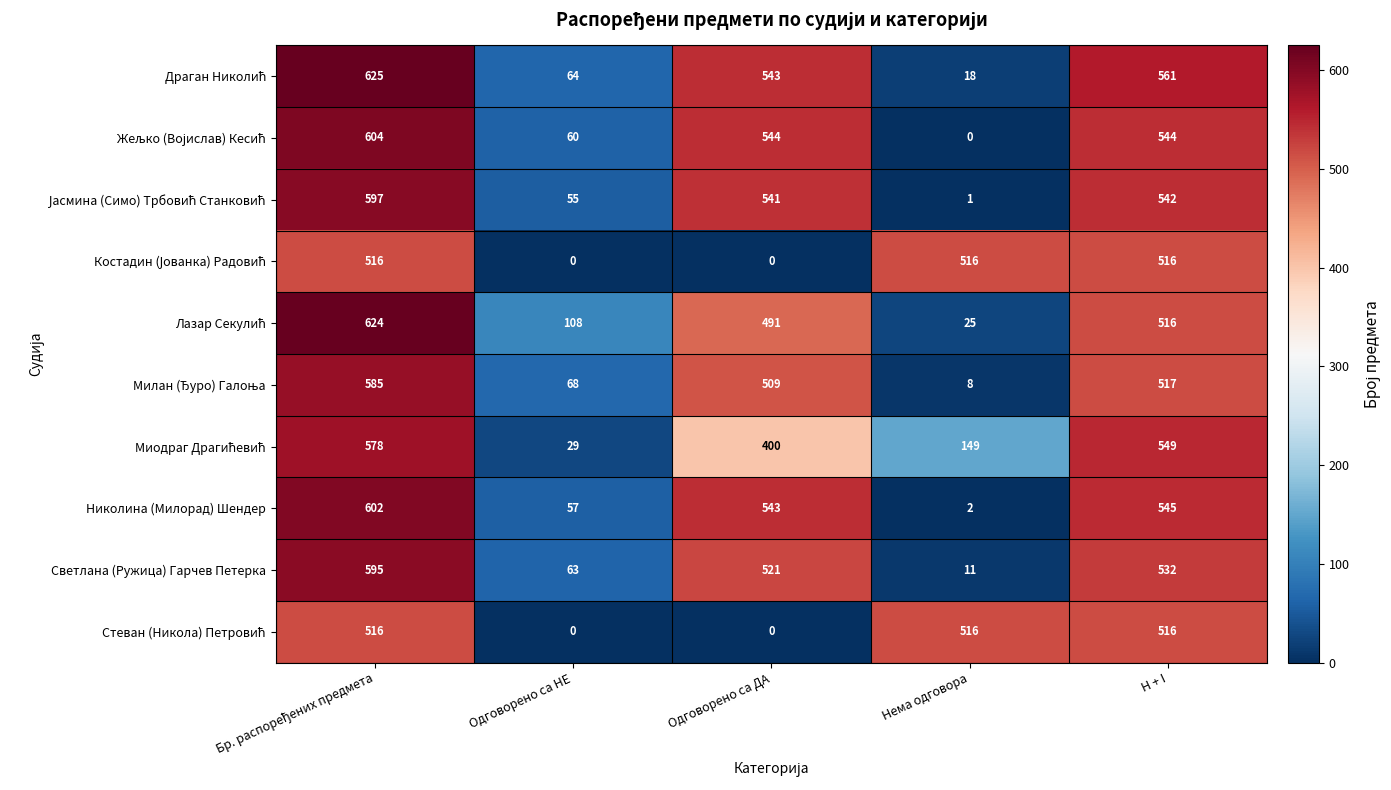

What is the total value across all series at Одговорено са ДА?

4092